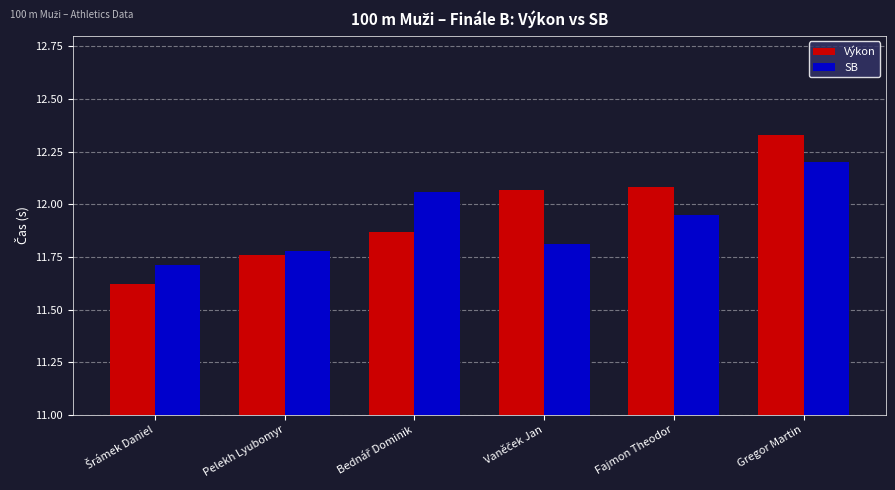

How many SB values are between 11 and 12?

4